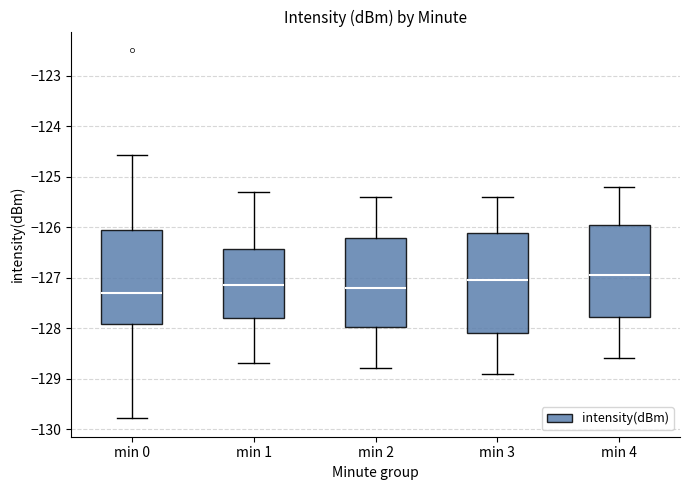

Which box's median line is the lowest?

min 0